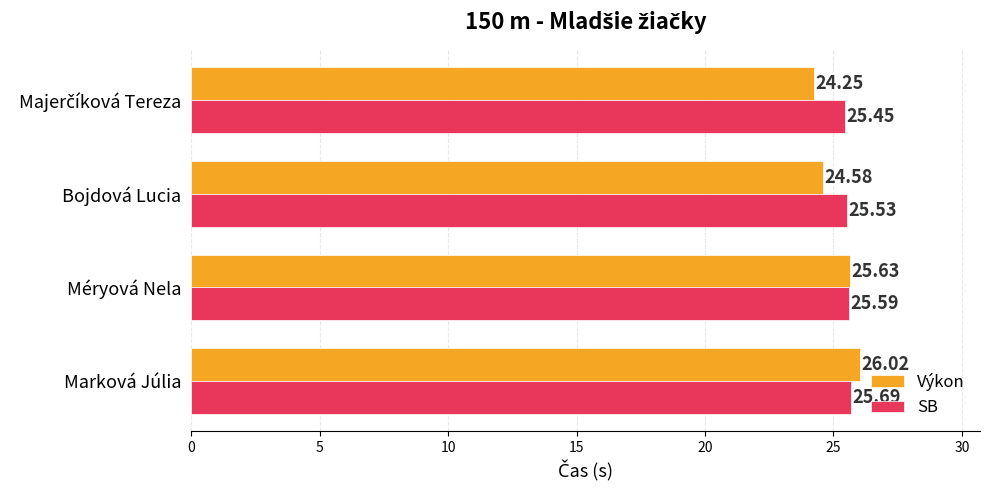

What are all the series names shown in the legend?

Výkon, SB